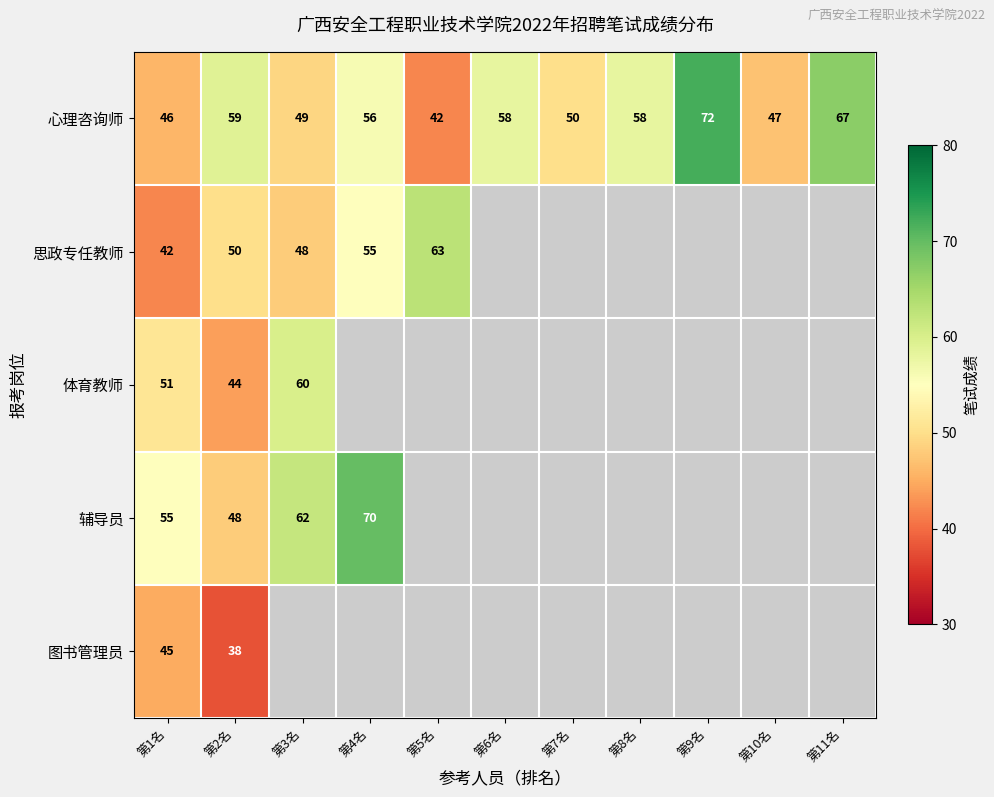

Count the number of data series in this chart.

5